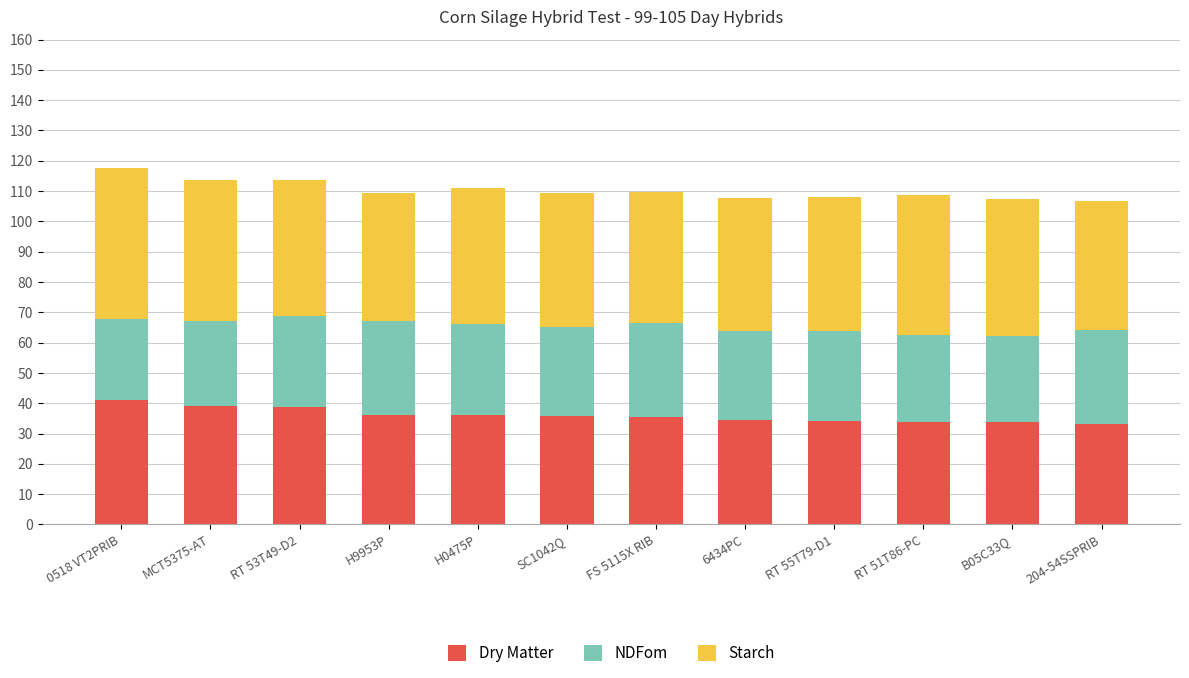

What is the difference between the maximum and second lowest values in the Dry Matter series?

7.3